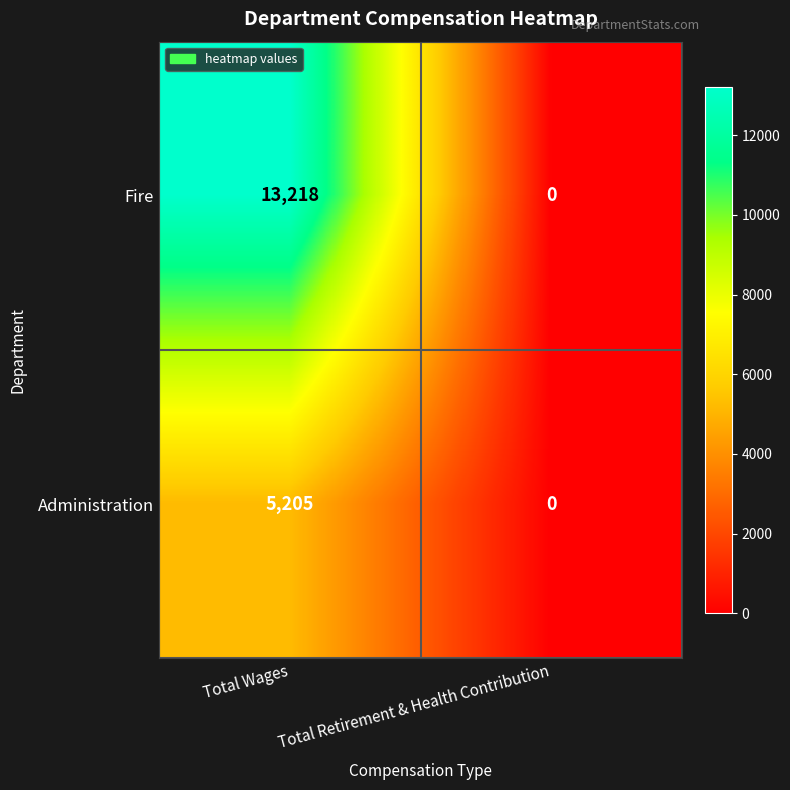

What is the difference between the highest and lowest values at Total Wages?

8013